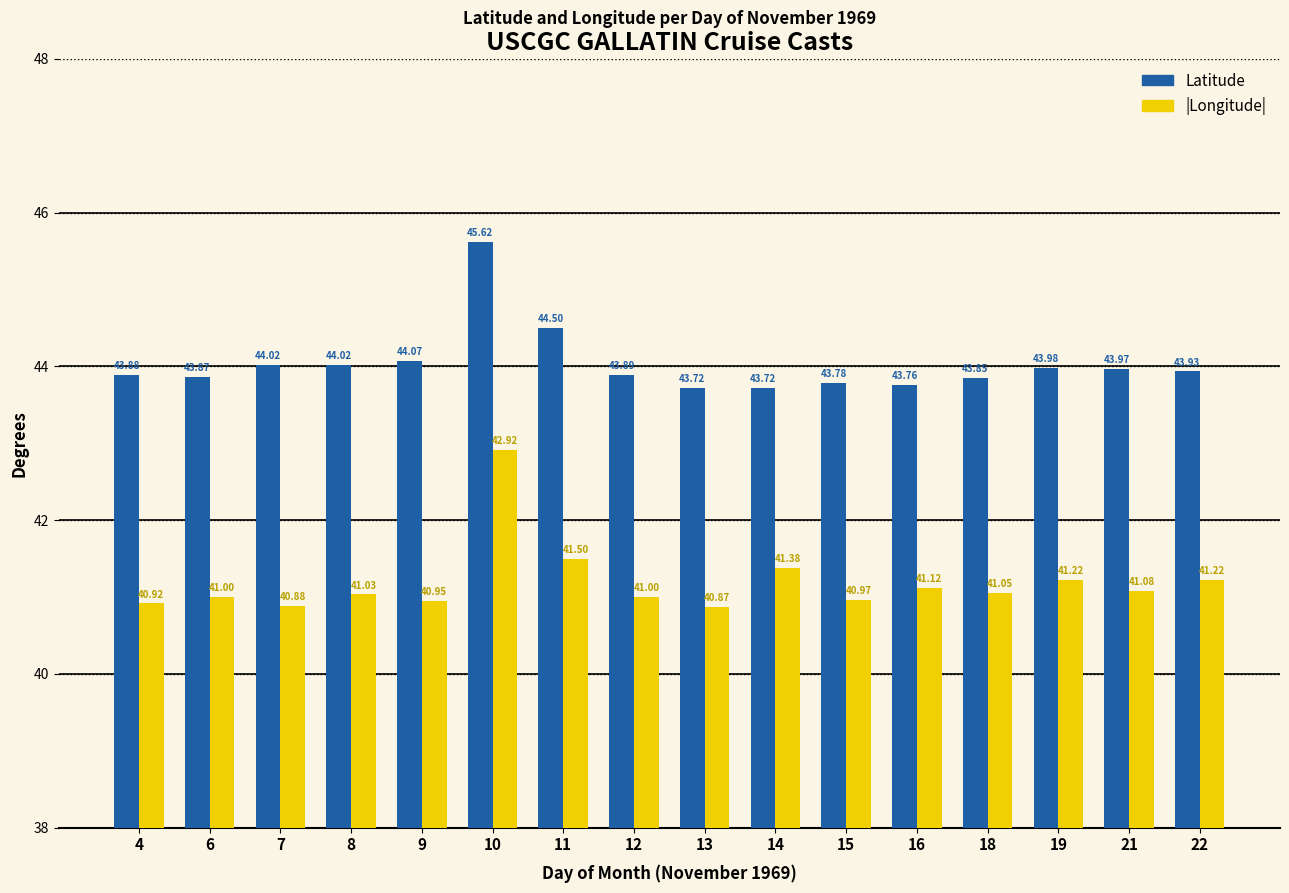

True or false: |Longitude| has a value of 14.4 at 11.

False